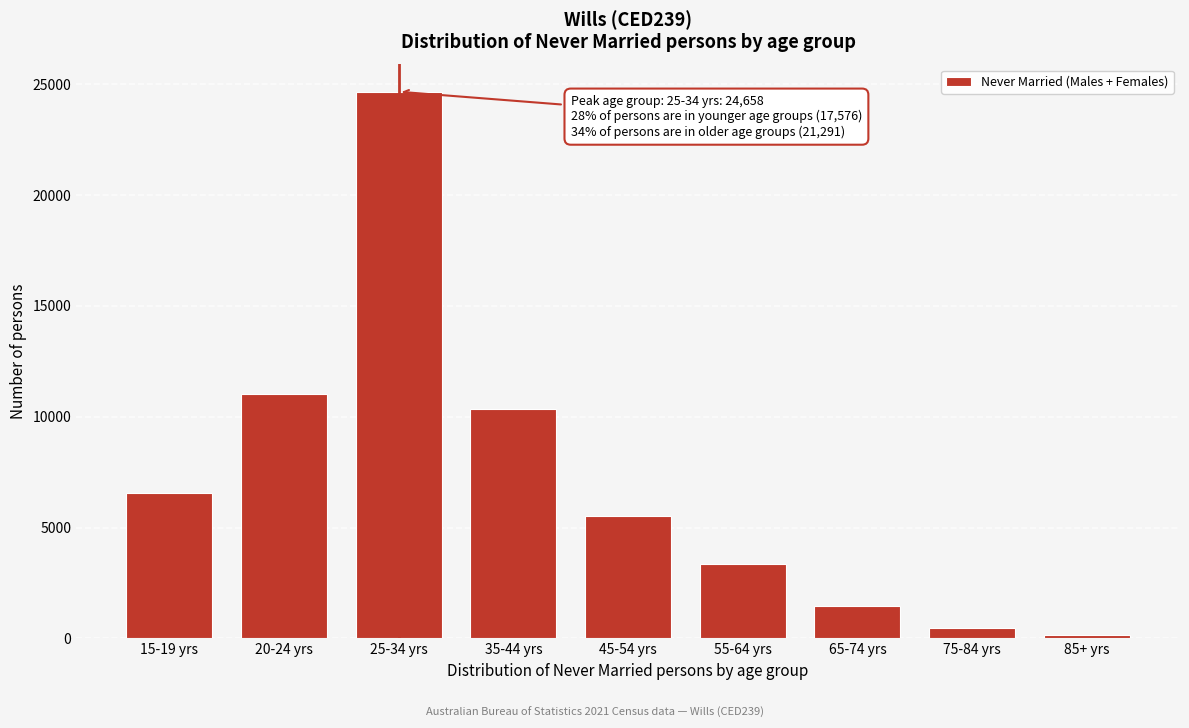

Reading left to right, list all the values displayed in this chart.

15-19 yrs=6542	20-24 yrs=11034	25-34 yrs=24658	35-44 yrs=10356	45-54 yrs=5508	55-64 yrs=3339	65-74 yrs=1486	75-84 yrs=453	85+ yrs=149